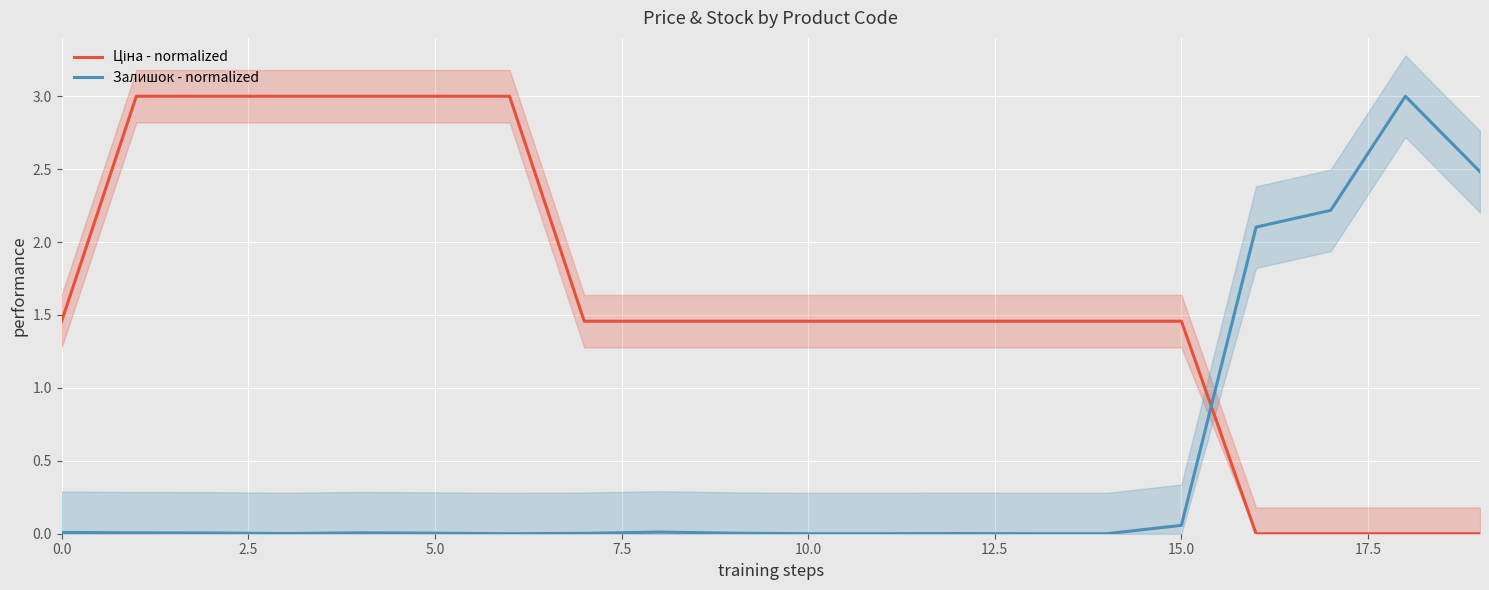

At which label does Ціна - normalized reach its minimum?

16